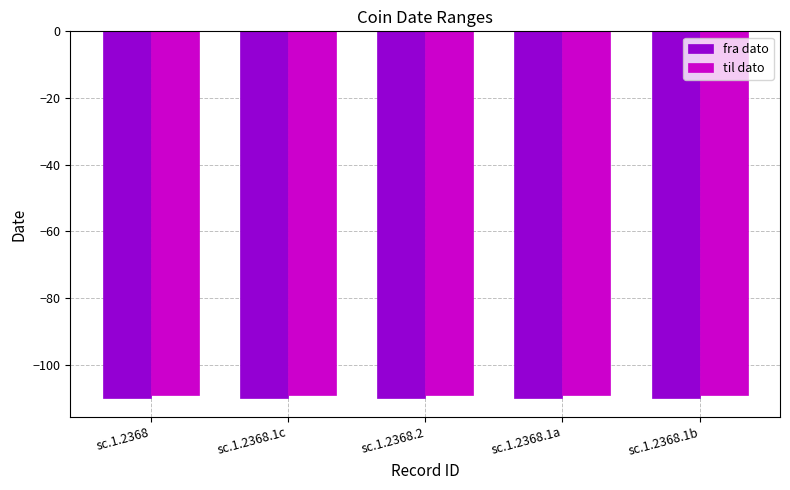

Rank the series by their average value, from highest to lowest.

til dato, fra dato